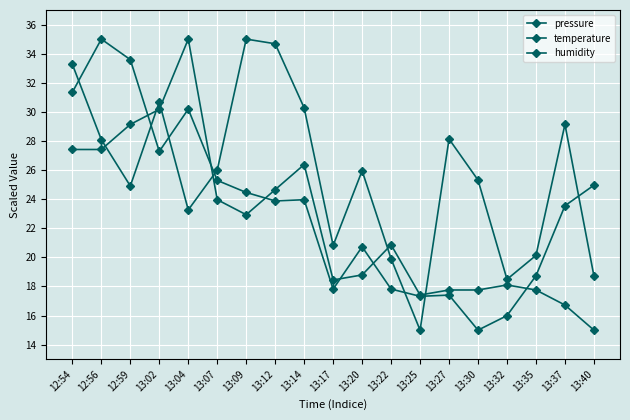

What is the difference between the maximum and minimum values in the temperature series?

20.0